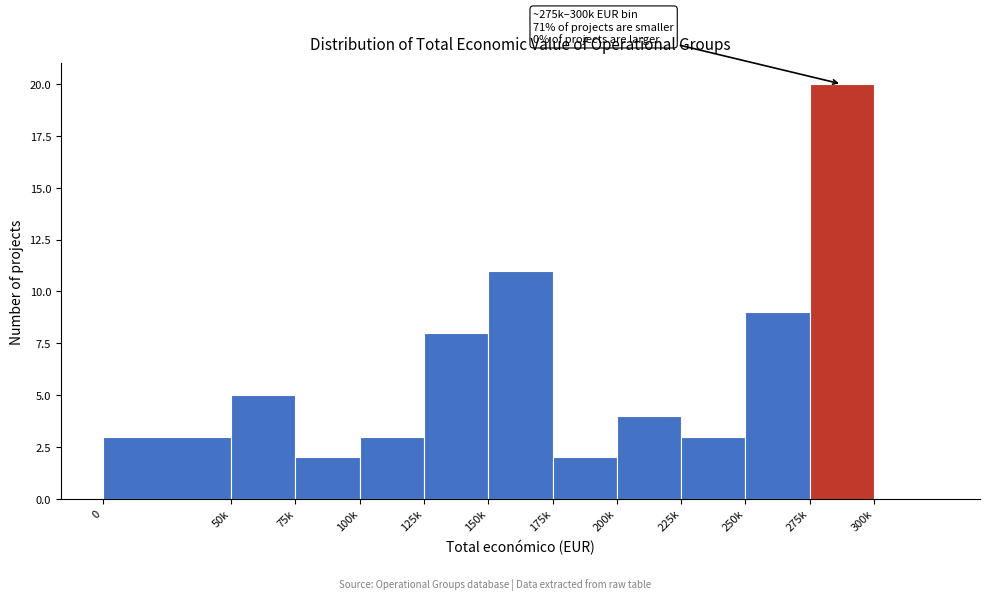

Reading left to right, extract all data points from this chart.

0=3	50k=5	75k=2	100k=3	125k=8	150k=11	175k=2	200k=4	225k=3	250k=9	275k=20	300k=0